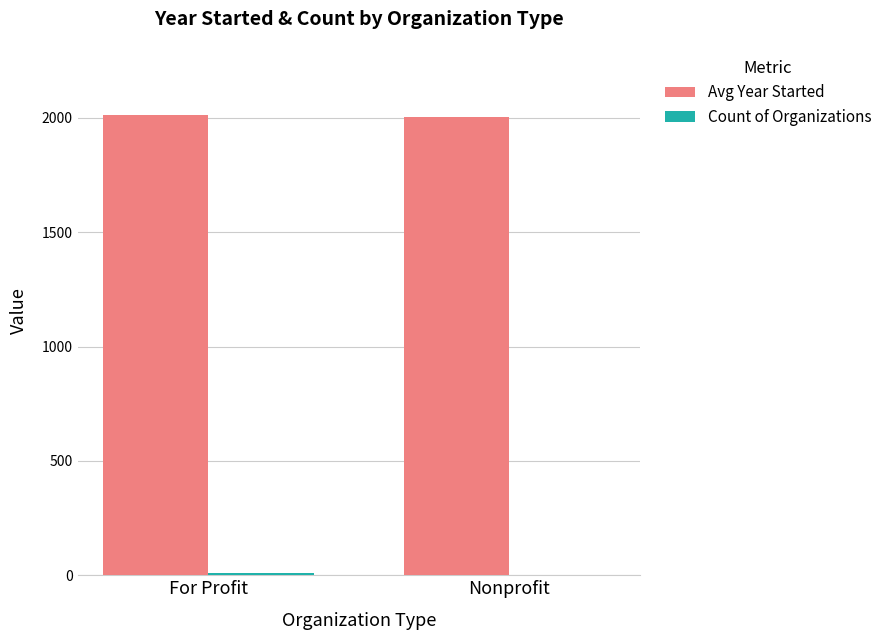

What is the sum of all Avg Year Started values?

4017.6